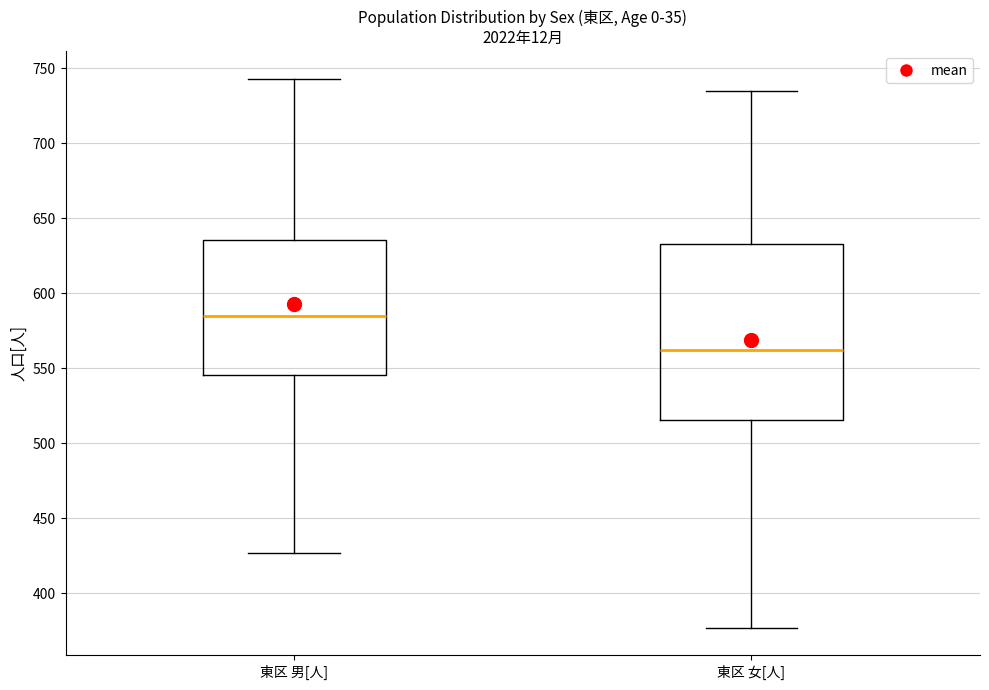

Comparing the boxes themselves (not the whiskers), which one is the tallest?

東区 女[人]